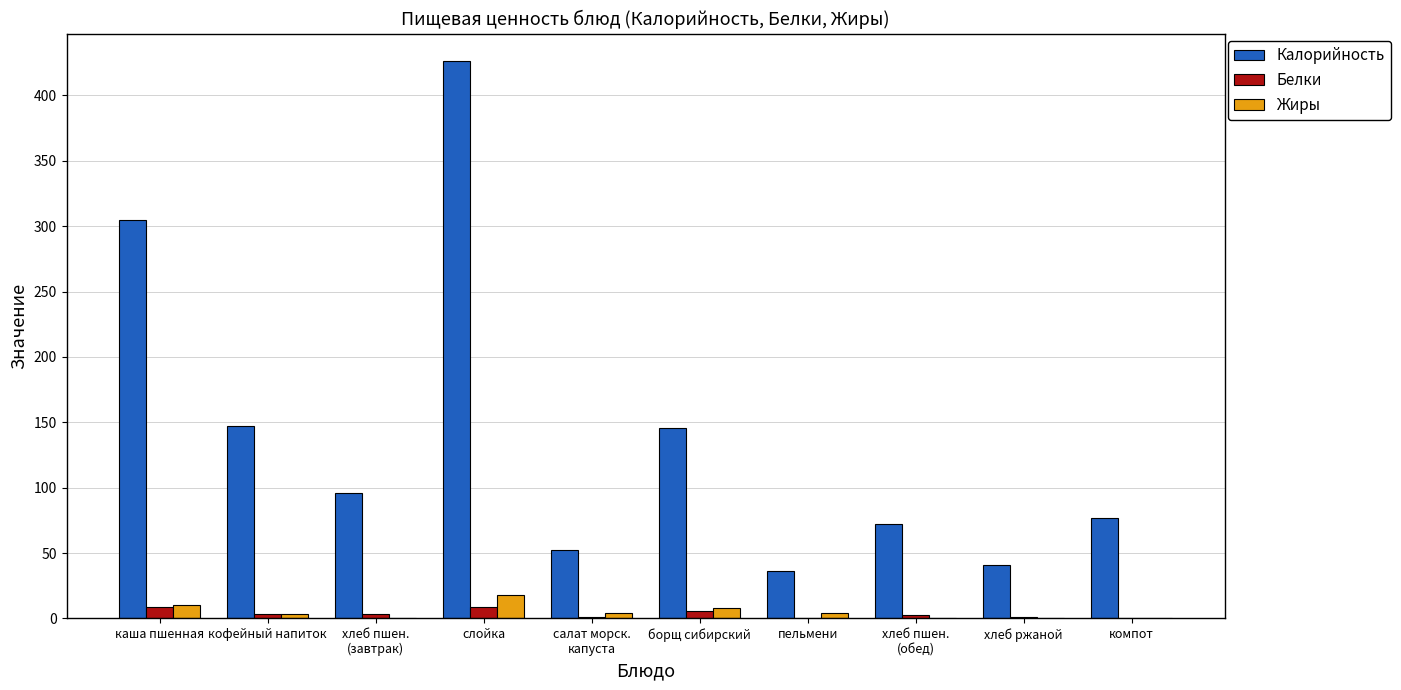

How many categories are shown in the chart?

10